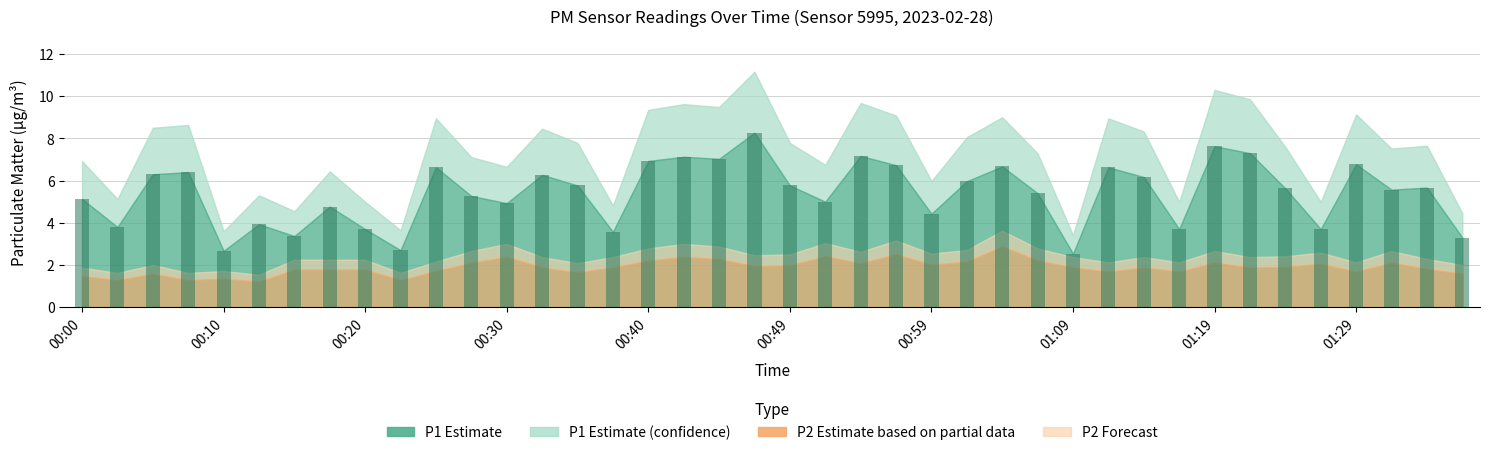

What is the maximum value shown in the chart?

8.3